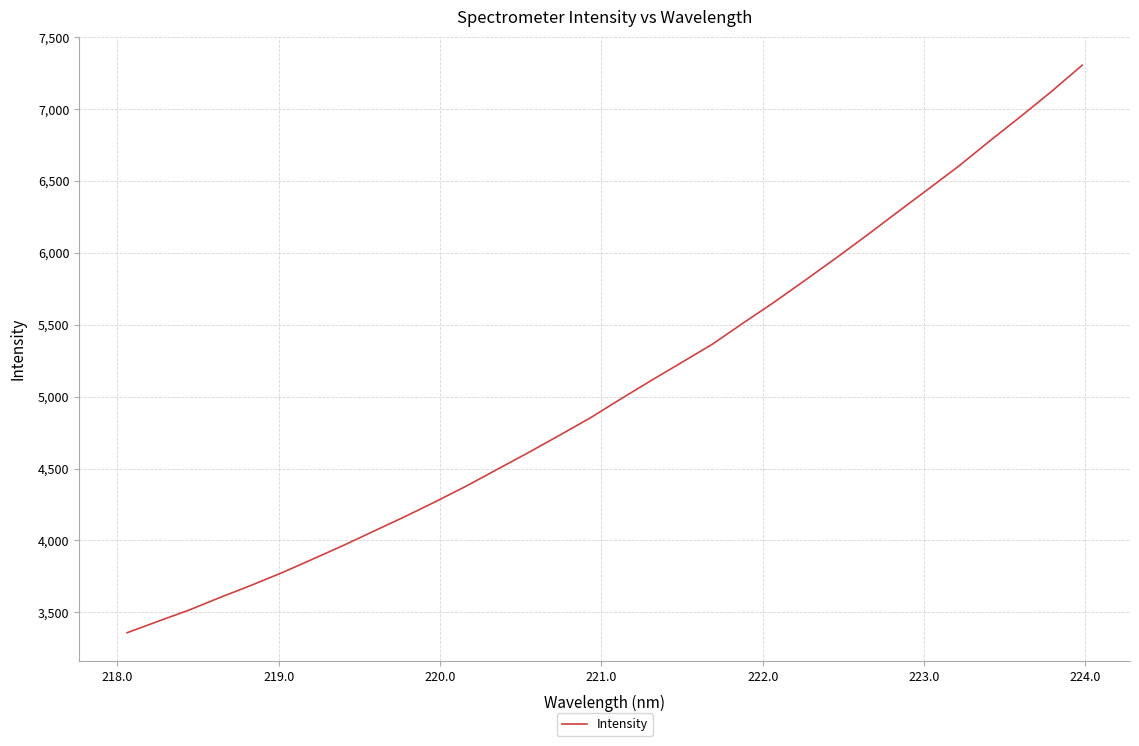

What is the greatest value displayed?

7305.6